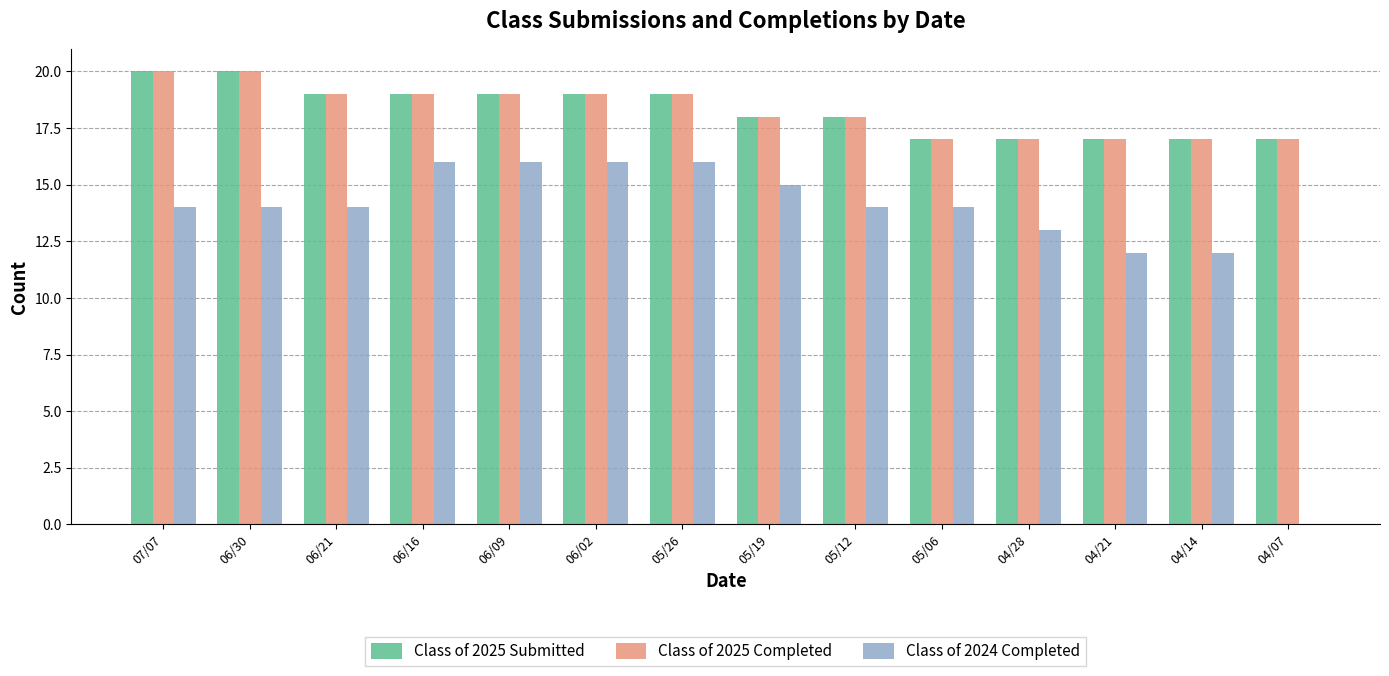

What is the greatest value displayed?

20